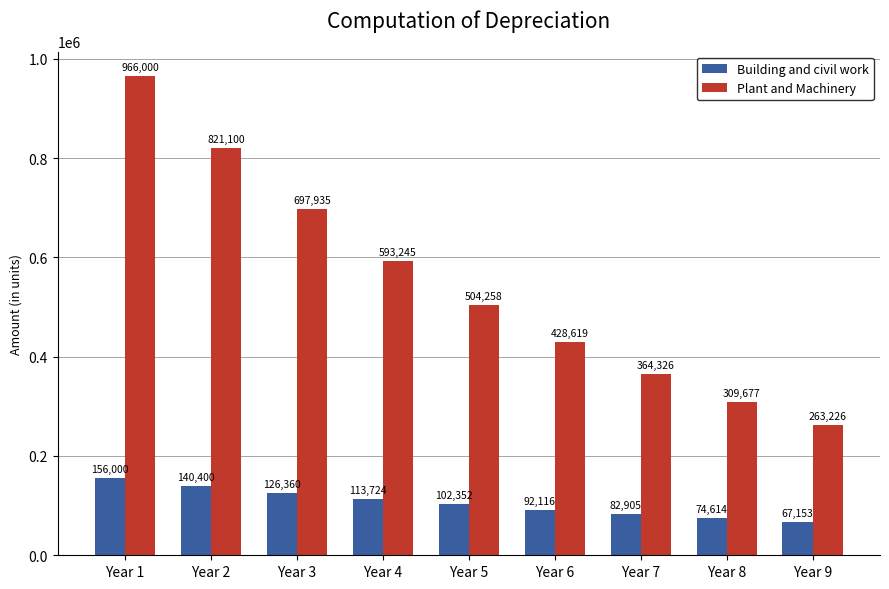

What is the spread (max minus min) of values at Year 2?

680700.0